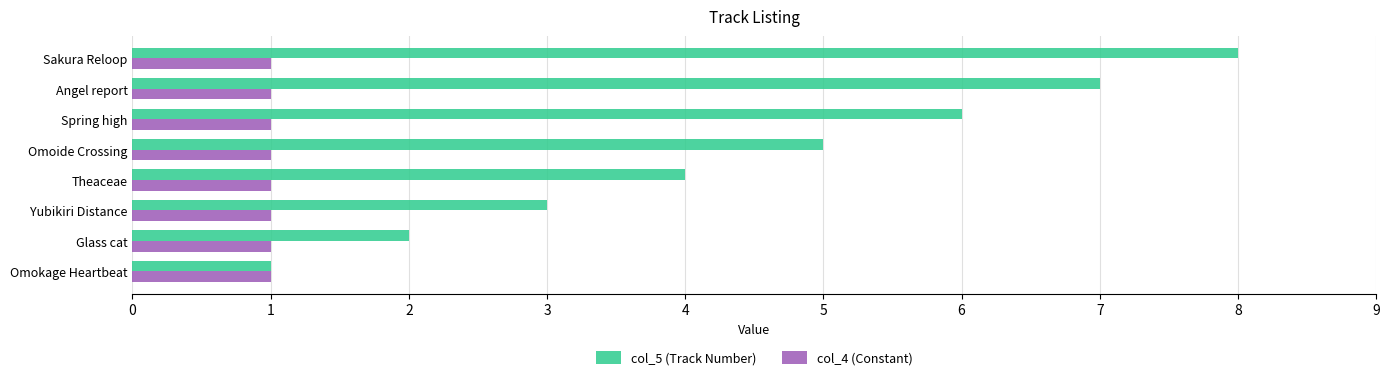

Which series has the largest range (max minus min)?

col_5 (Track Number)